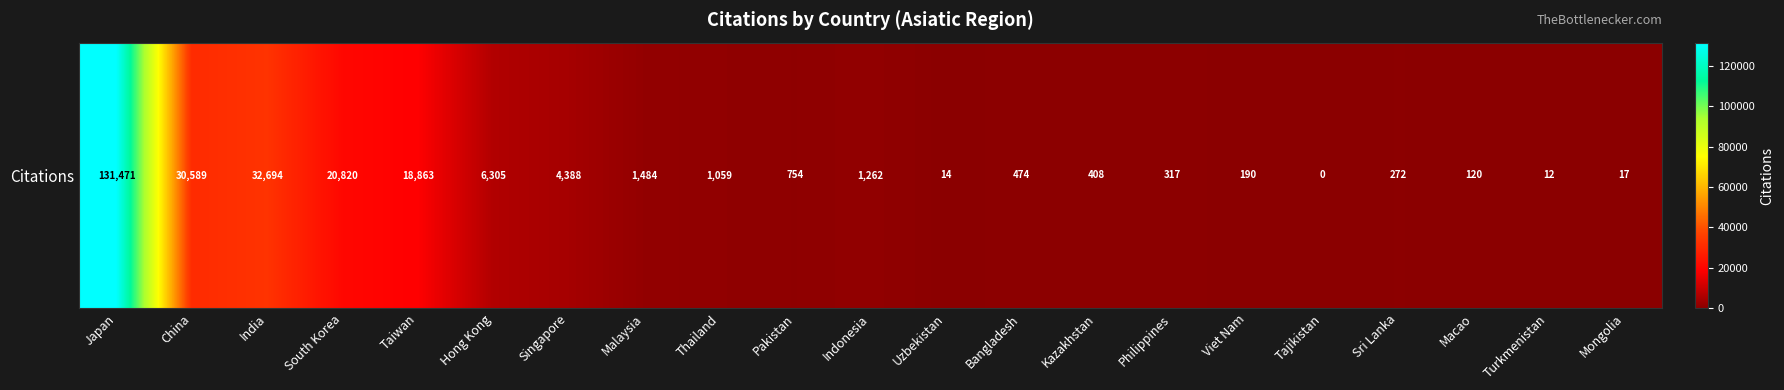

How many data points are less than 754?

10